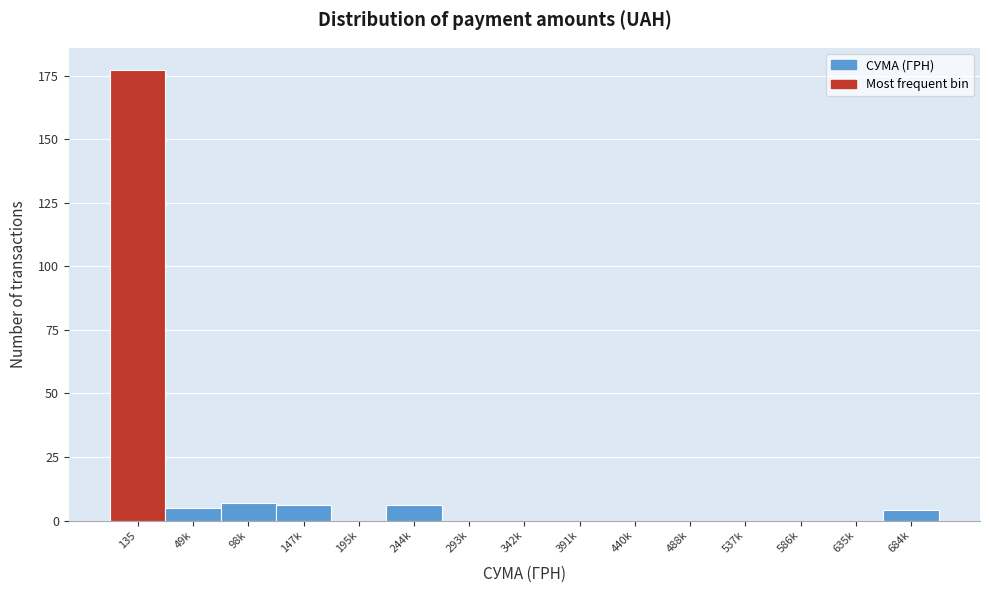

Reading right to left, list all the values displayed in this chart.

684k=4	635k=0	586k=0	537k=0	488k=0	440k=0	391k=0	342k=0	293k=0	244k=6	195k=0	147k=6	98k=7	49k=5	135=177